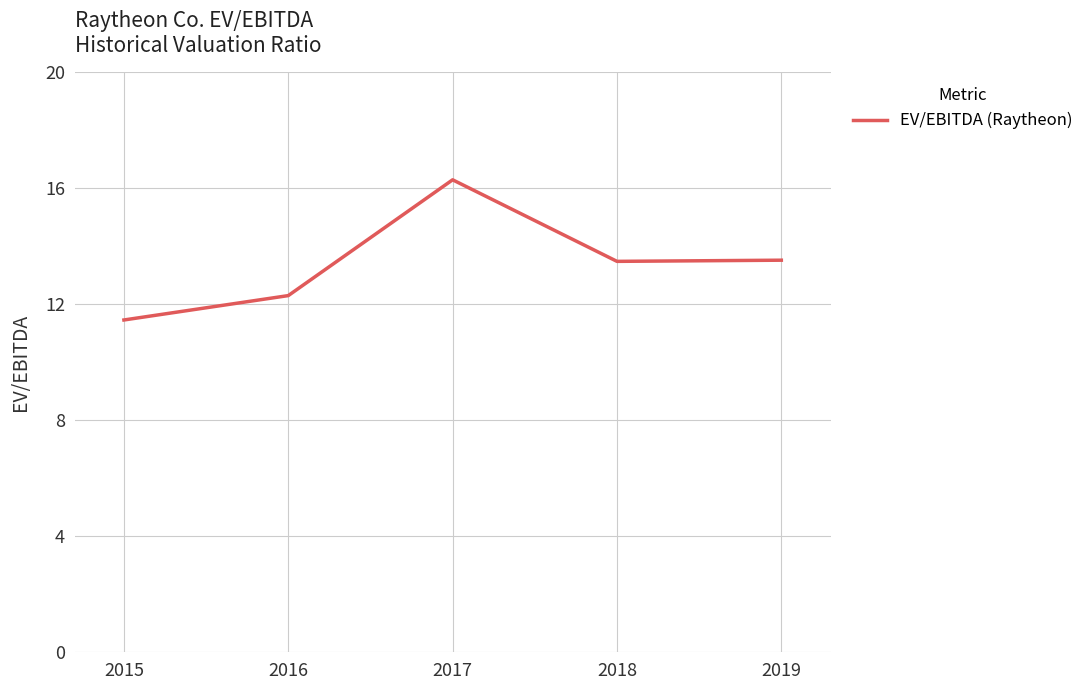

Count the number of data series in this chart.

1